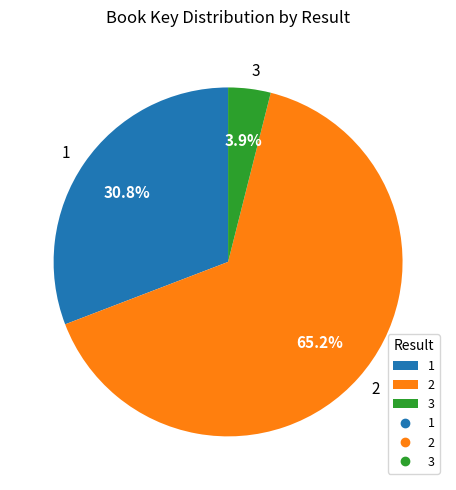

Approximately how many times larger is the value at 1 compared to 2?

0.5